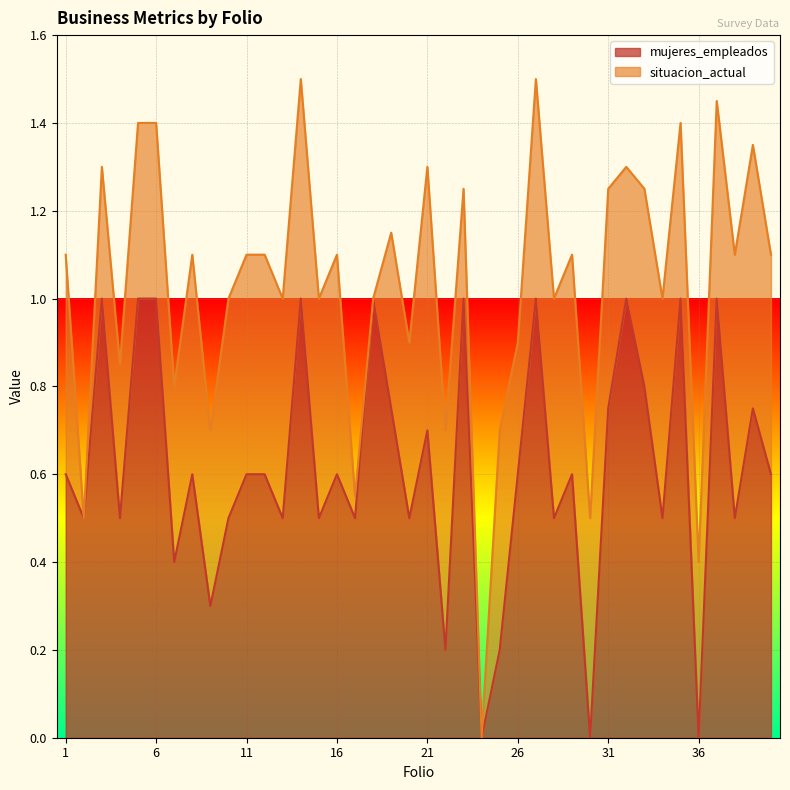

How many values are above zero?

37